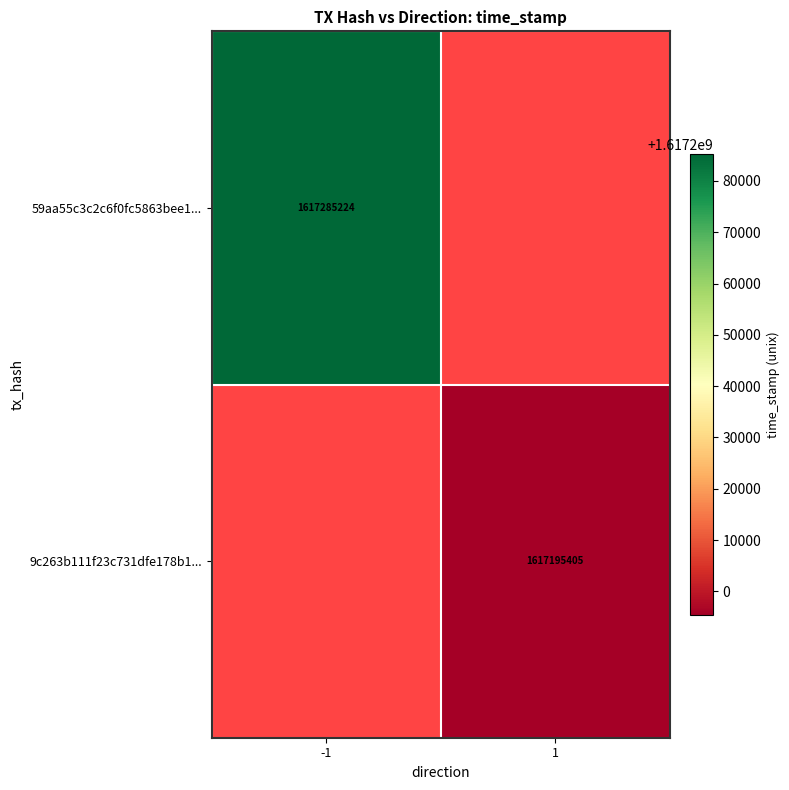

The 9c263b111f23c731dfe178b1... series shows 1617195405 at 1. True or false?

True